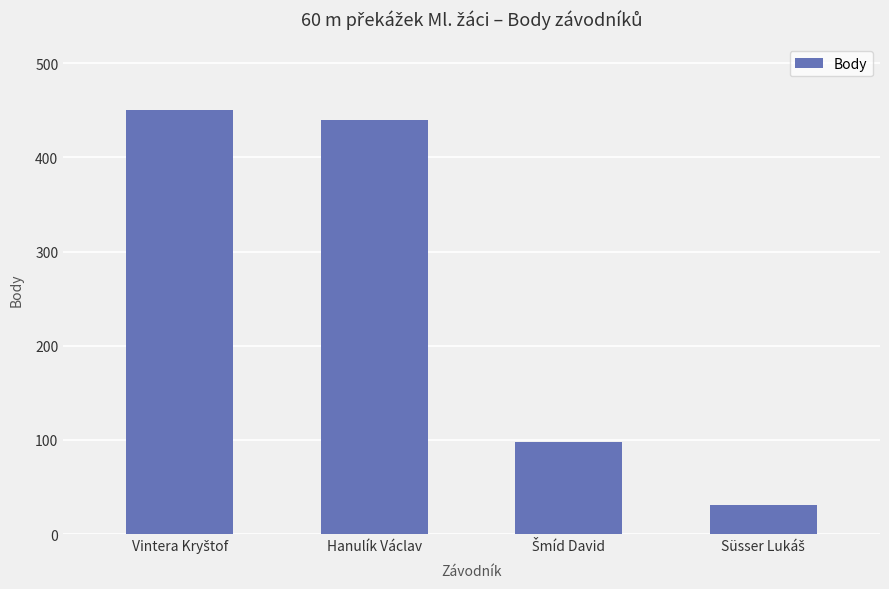

What is the minimum value shown in the chart?

31